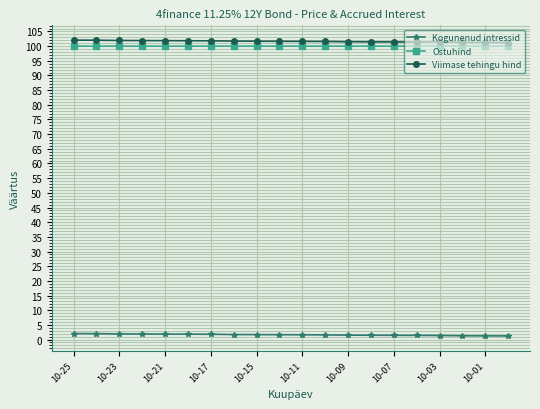

What is the value of the Ostuhind point at the 12th from the left?

100.0